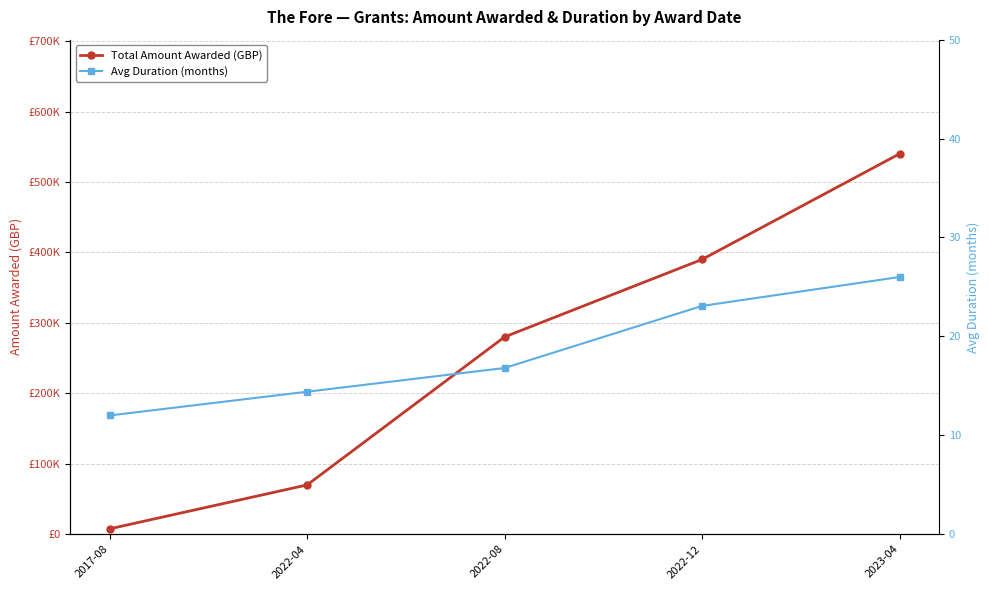

Which category has the highest value across all series?

2023-04